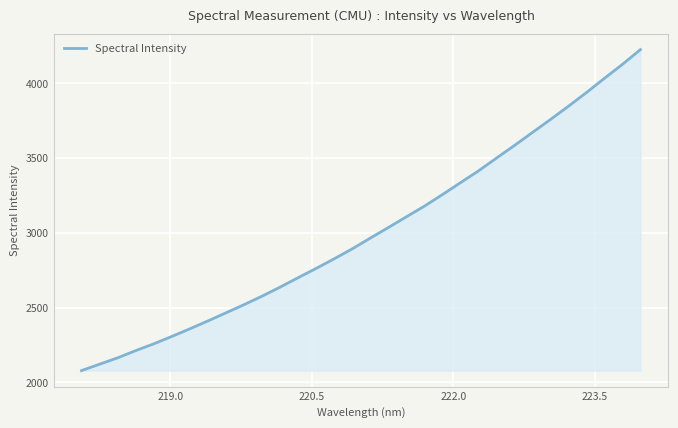

What is the difference between the maximum and minimum values?

2149.3